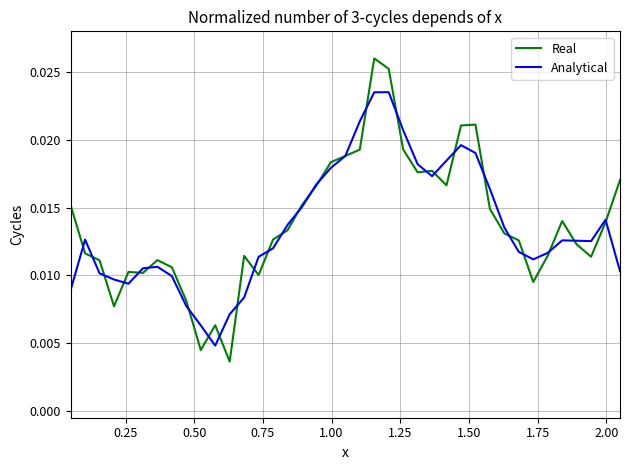

Which series has the widest spread of values?

Real